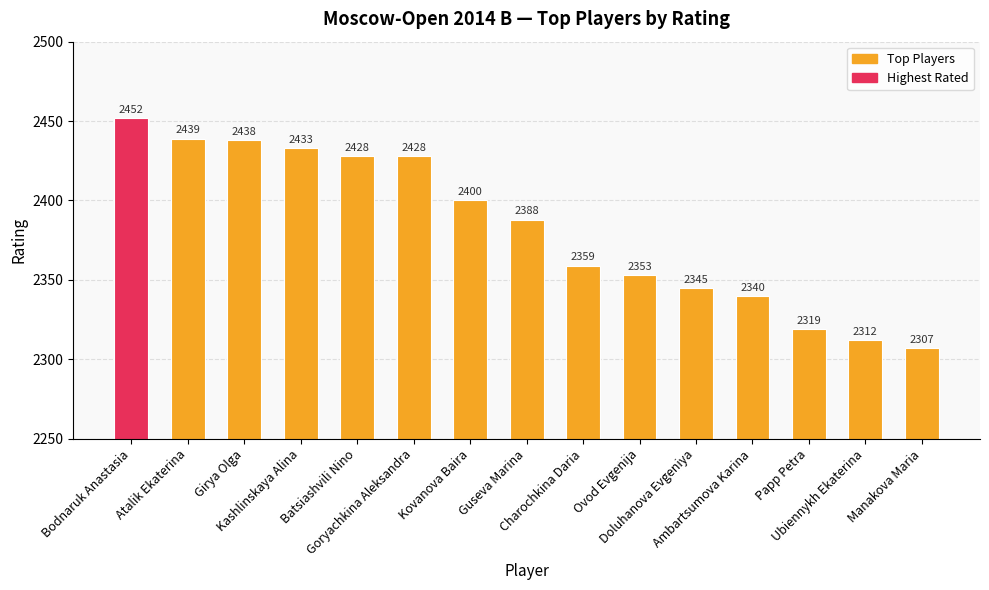

Does the chart contain any negative values?

No